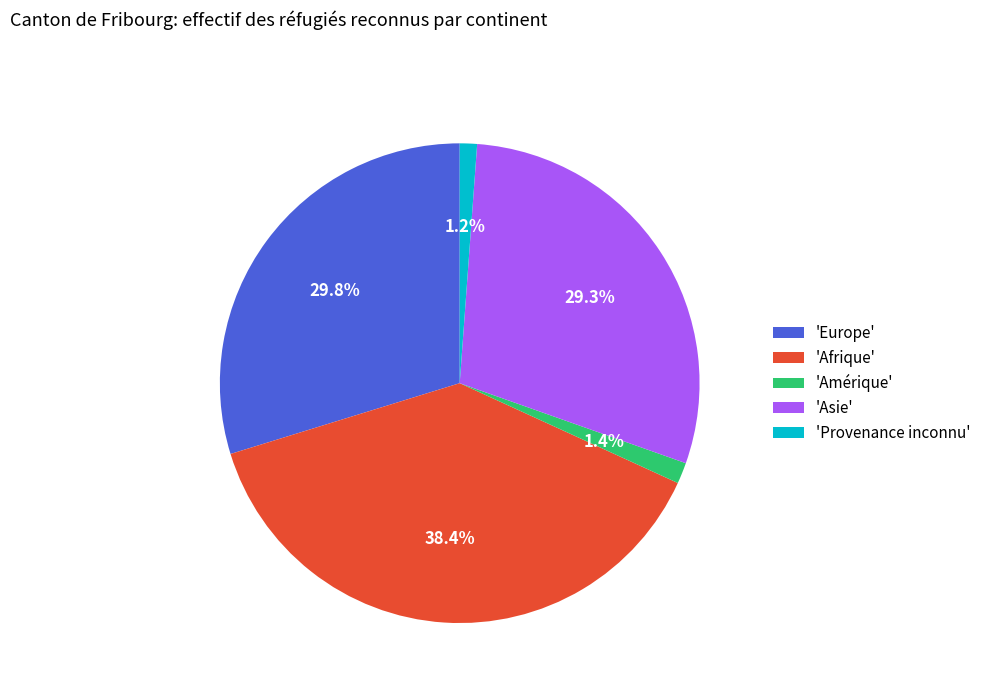

To the nearest percent, what is the difference between the largest and smallest slice percentages?

37%